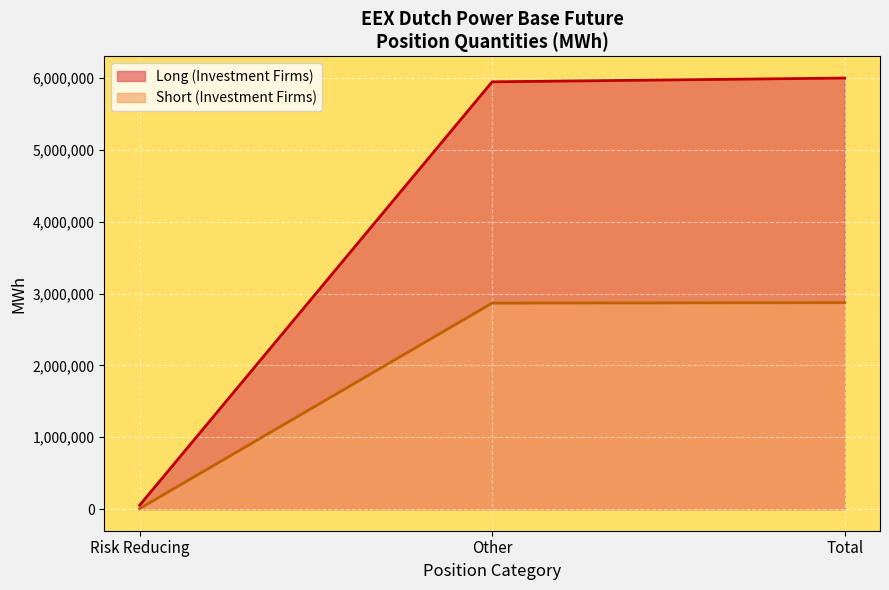

Between Other and Total, which series saw the biggest shift?

Long Investment Firms